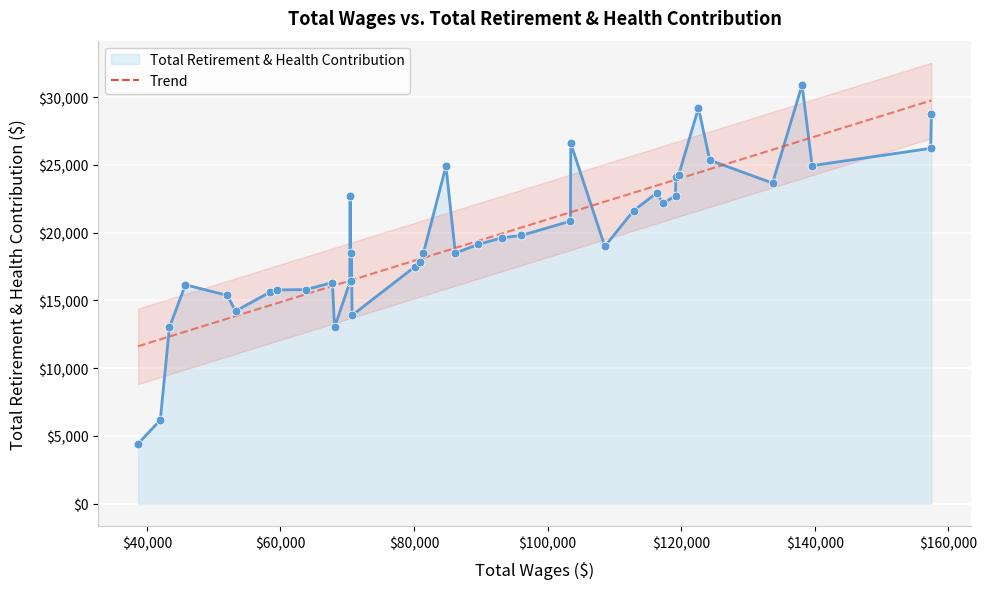

What is the ratio of the value at 27 to the value at 12?

1.0